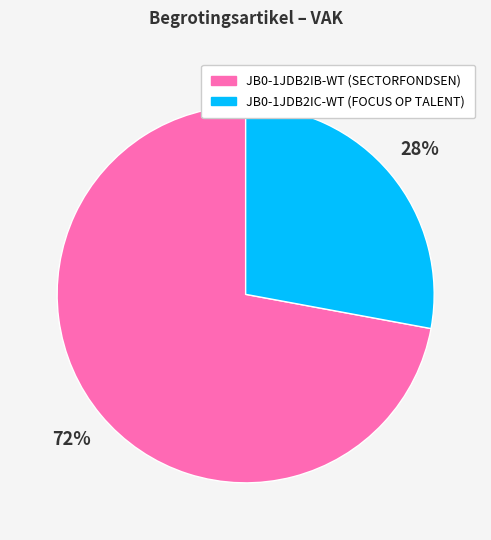

To the nearest percent, what is the average slice percentage?

50%